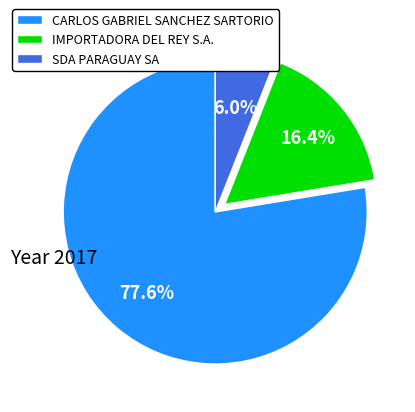

What percentage is the SDA PARAGUAY SA slice, to the nearest percent?

6%